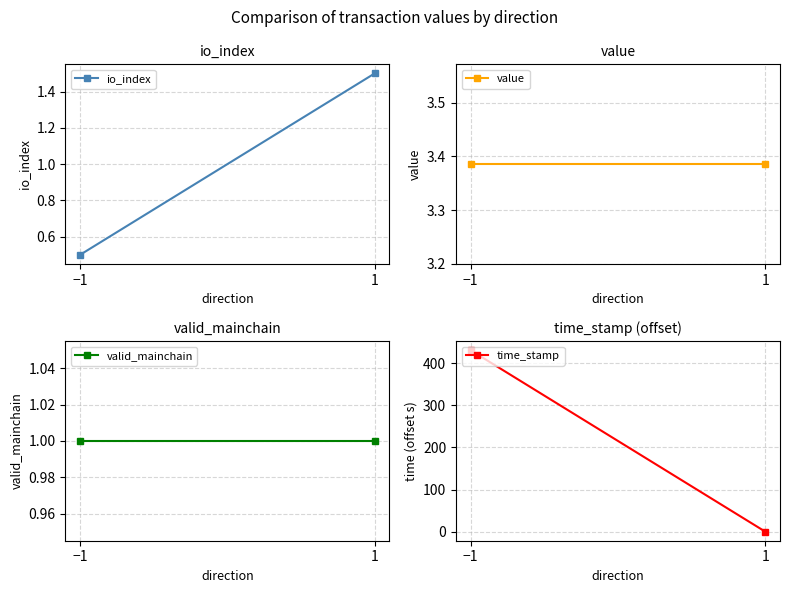

What is the spread (max minus min) of values at 1?

3.4